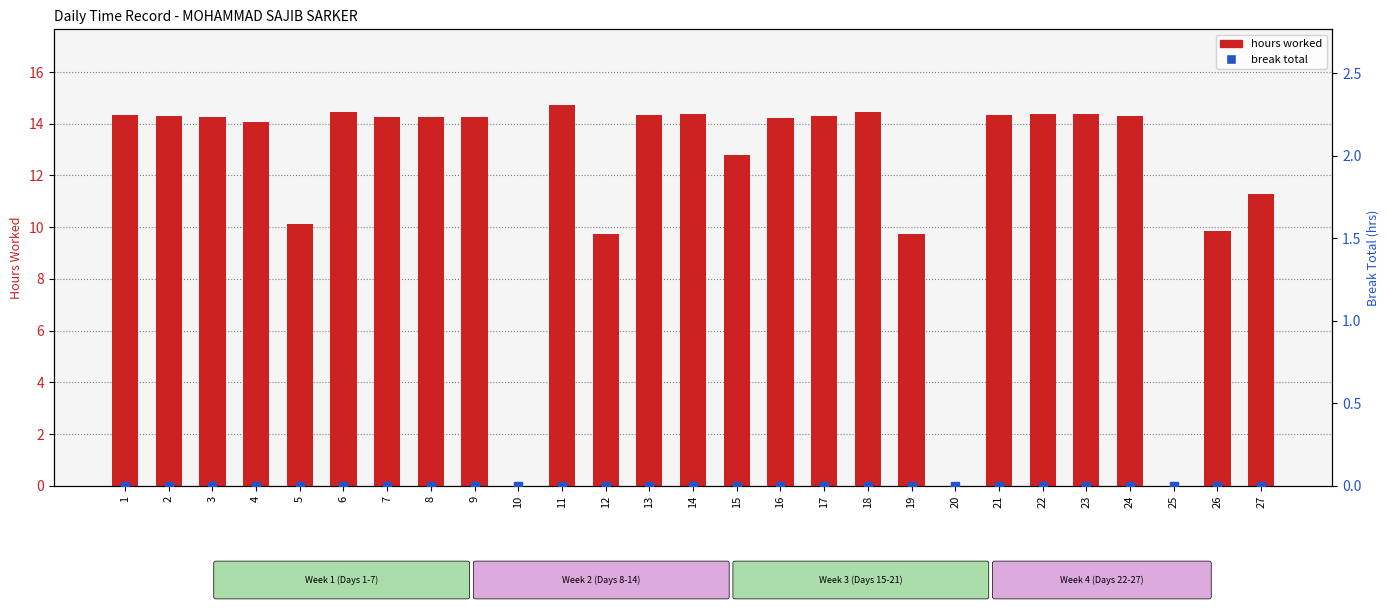

Is the value of hours worked at 18 greater than the value of break total at 9?

Yes